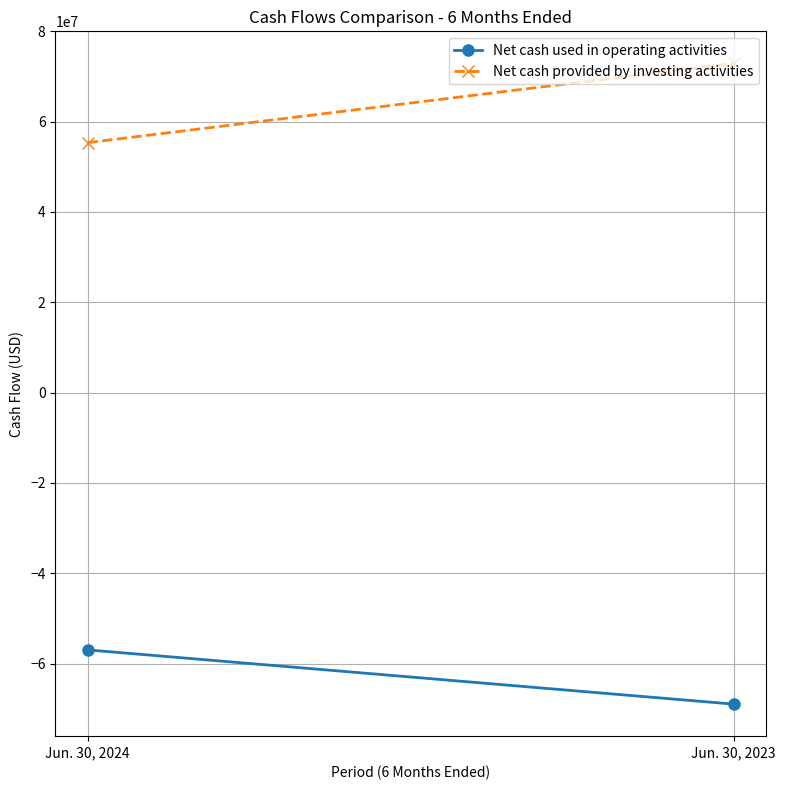

True or false: Net cash provided by investing activities has a value of 27168527 at Jun. 30, 2023.

False